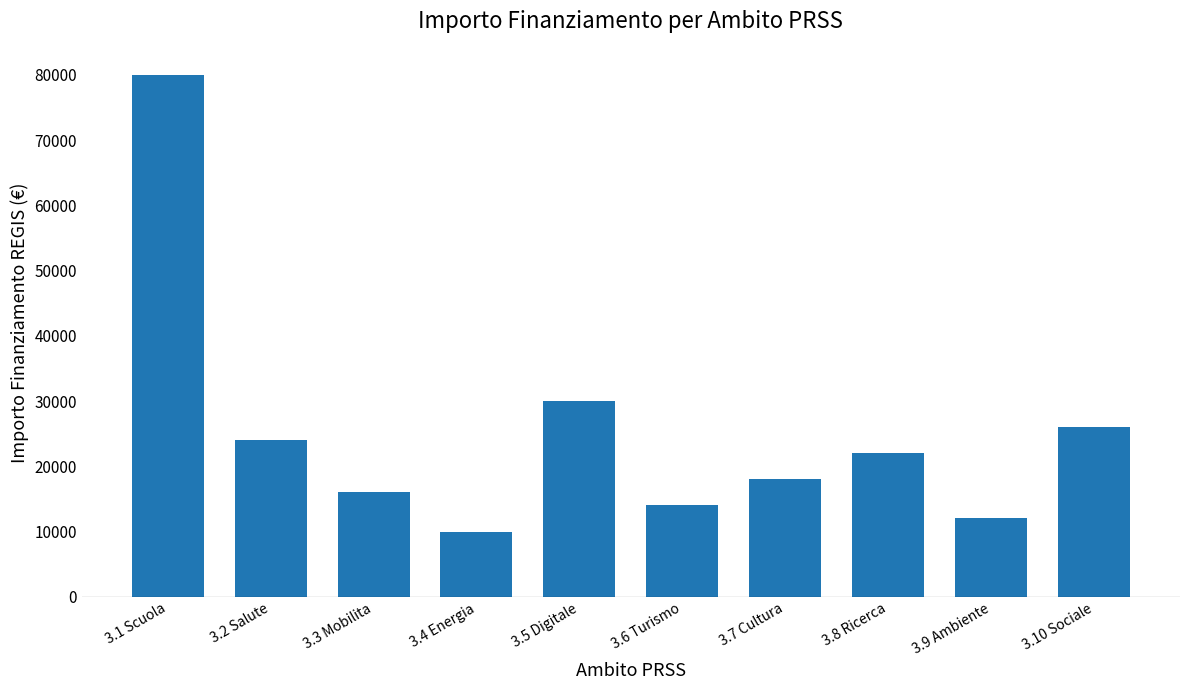

The chart shows a value of 18000 at 3.7 Cultura. True or false?

True